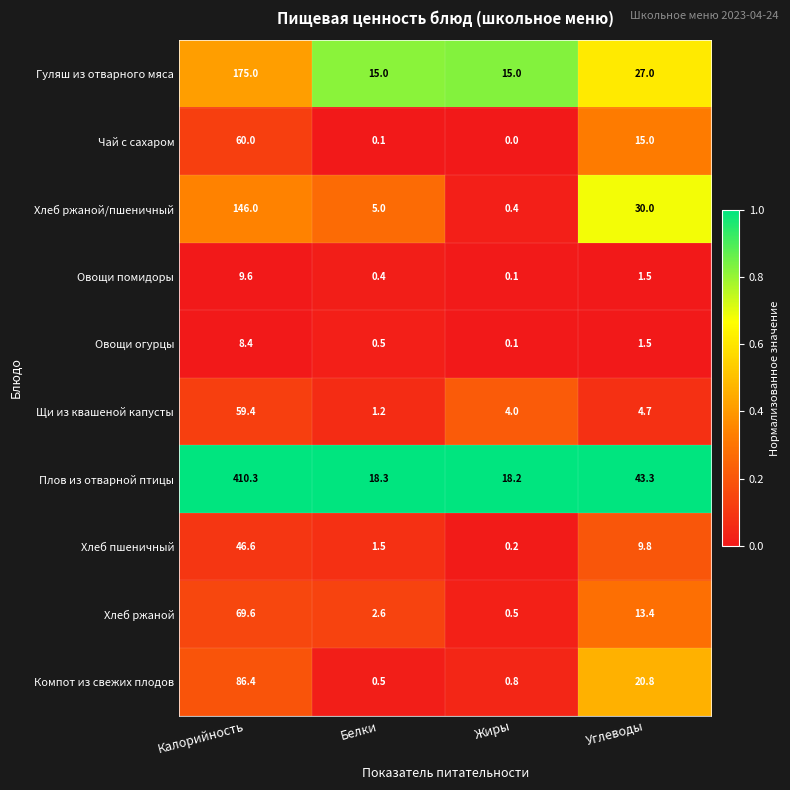

Which series changed the most between Калорийность and Углеводы?

Плов из отварной птицы